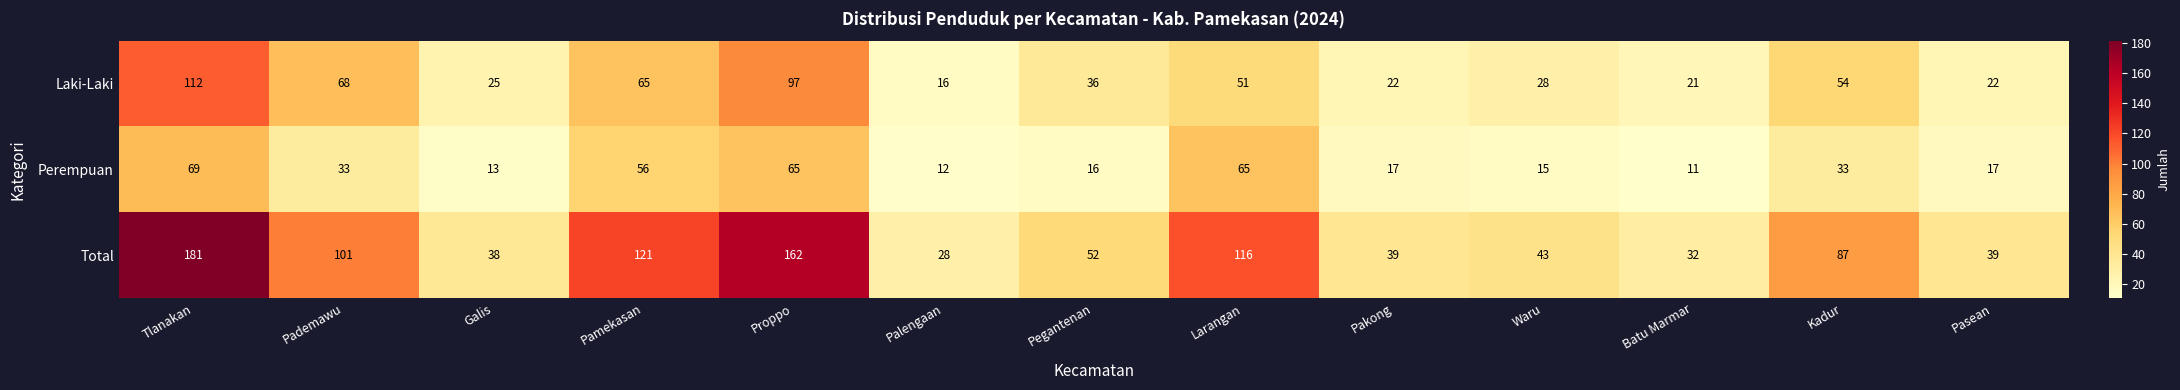

Between Galis and Pamekasan, which series saw the biggest shift?

Total